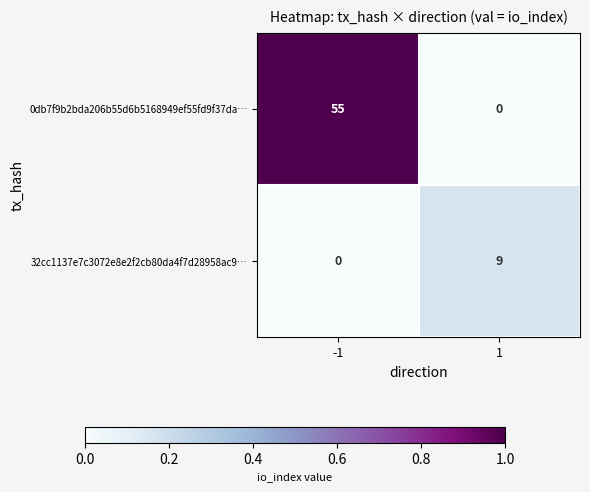

At which category is the sum across all series the highest?

-1